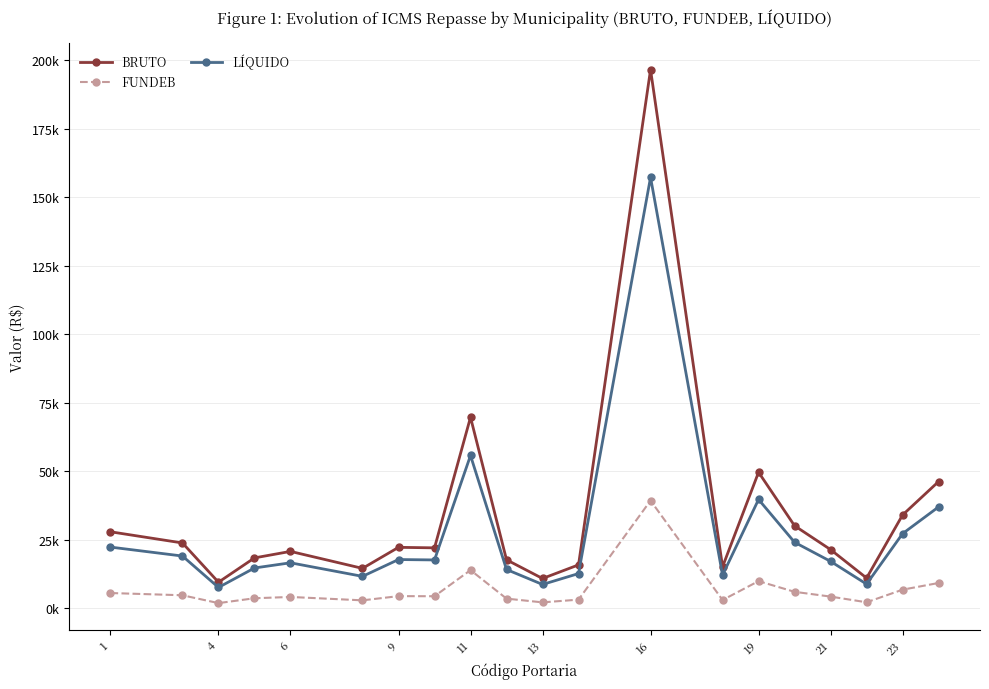

What are all the series names shown in the legend?

BRUTO, FUNDEB, LÍQUIDO